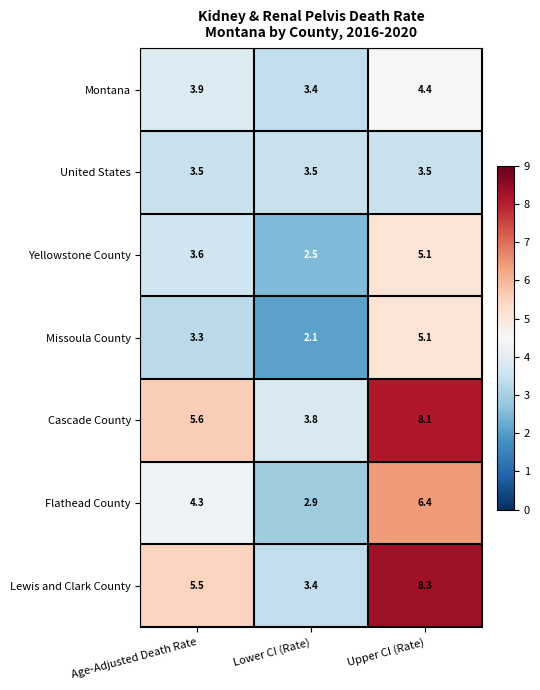

How many series are shown in this chart?

7